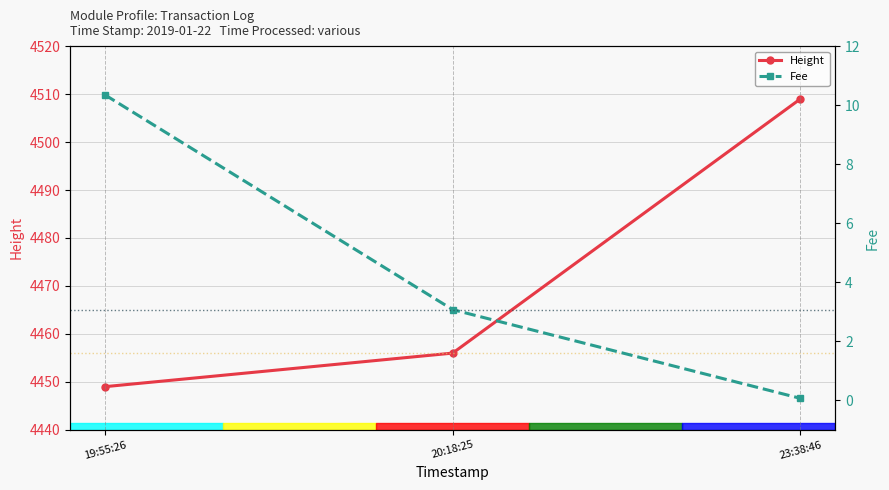

How many Height values are between 4449 and 4509?

3